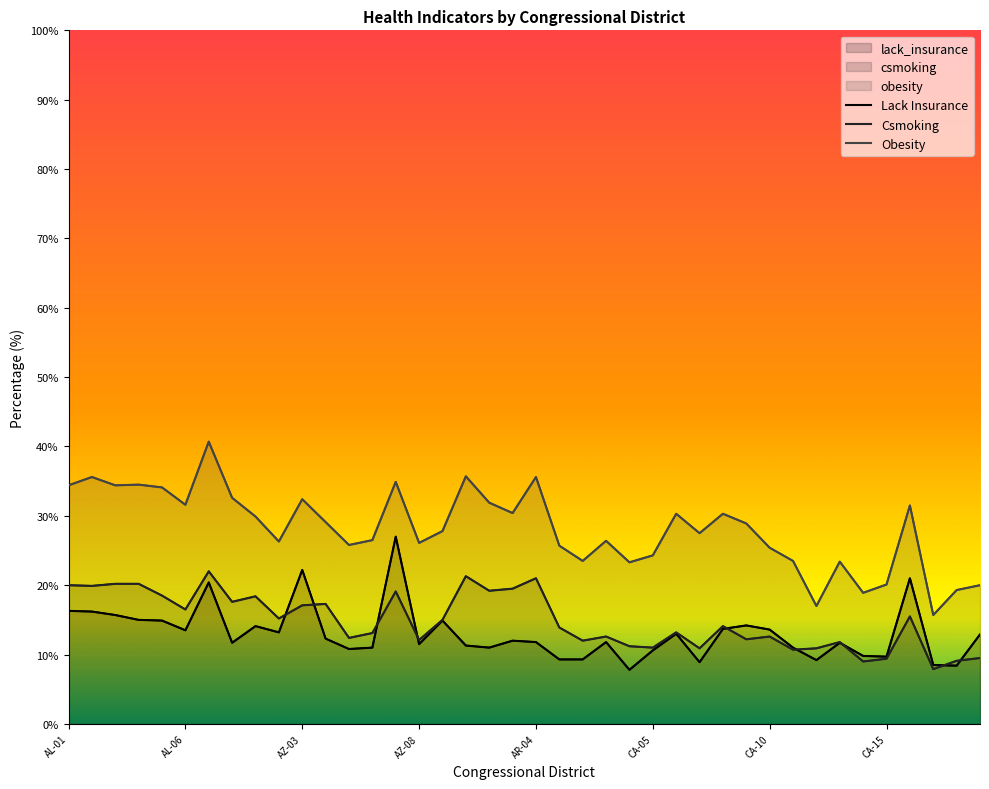

What is the difference between the maximum and minimum values in the Obesity series?

25.0